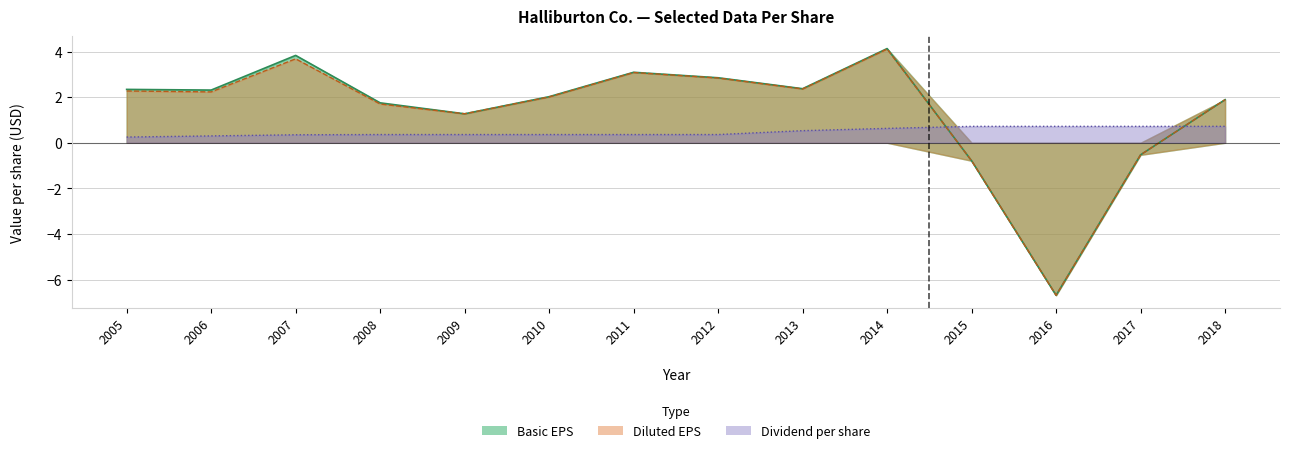

At which category does the chart reach its minimum across all series?

2016